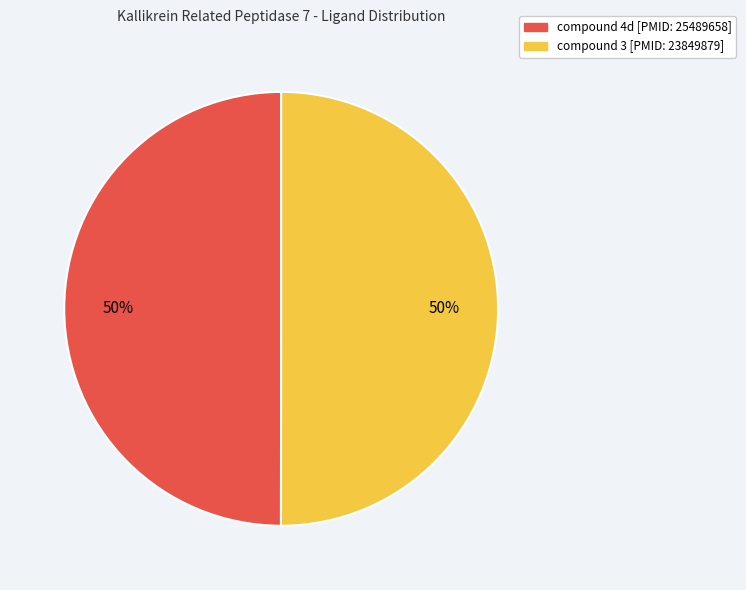

To the nearest percent, what percentage of the pie is compound 4d [PMID: 25489658]?

50%